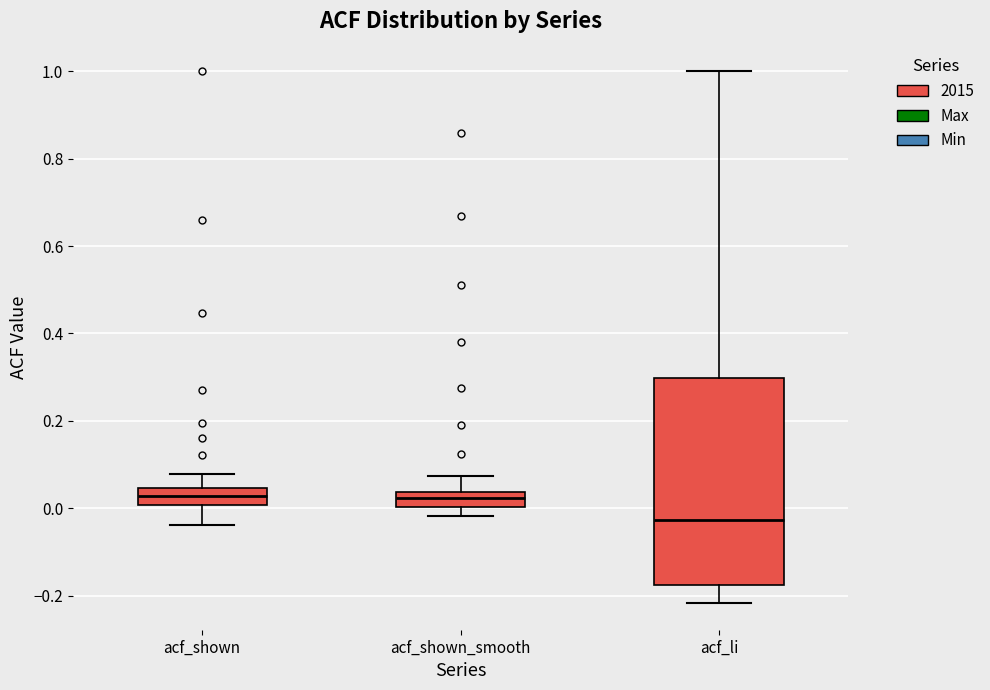

Reading left to right, read every box against the y-axis: the position of its median line, the range the box covers, and the ends of its whiskers. The values are not printed on the chart, so give them approximately, as read against the axis.

acf_shown: median 0.02, box 0.00 to 0.04, whiskers -0.04 to 0.08
acf_shown_smooth: median 0.02, box 0.00 to 0.04, whiskers -0.02 to 0.08
acf_li: median -0.02, box -0.18 to 0.30, whiskers -0.22 to 1.00